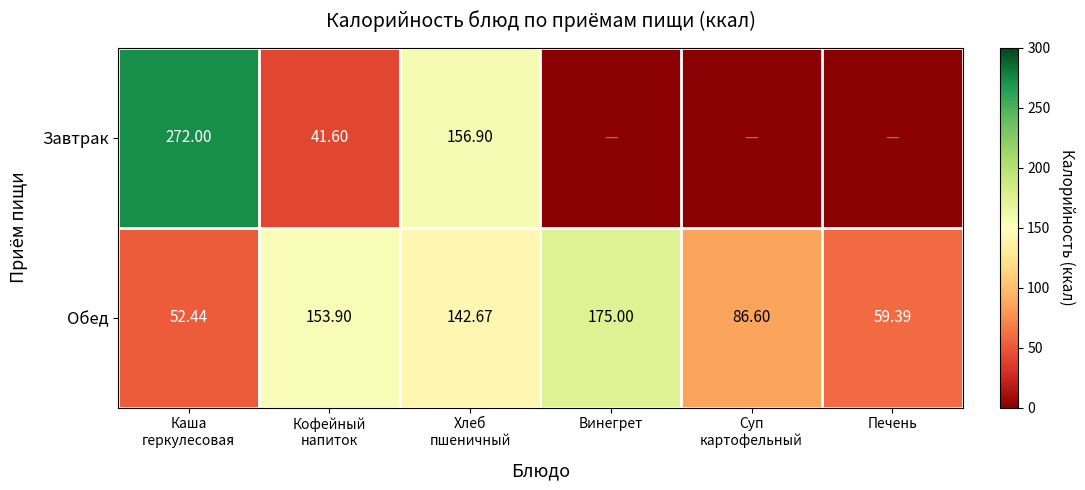

What is the sum of all Обед values?

670.0